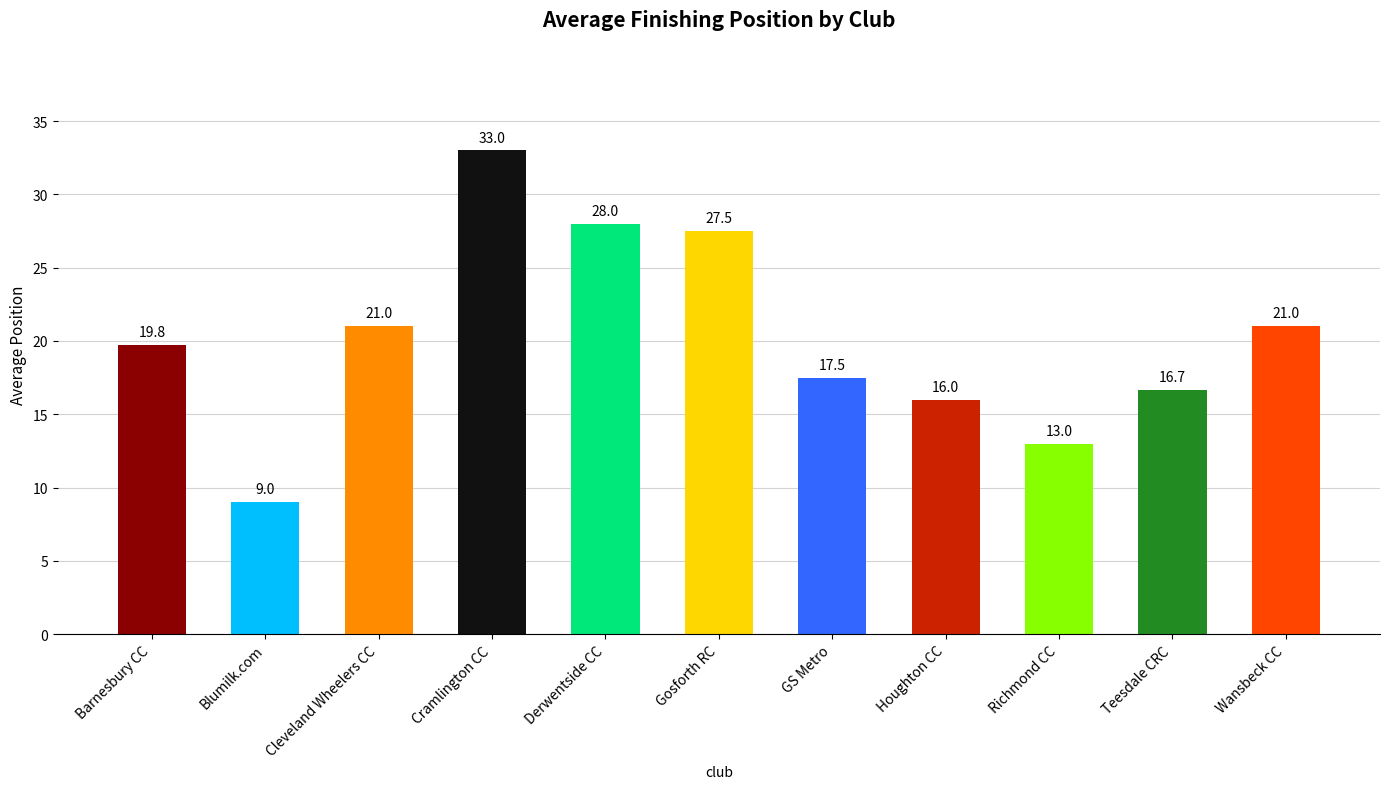

Between GS Metro and Derwentside CC, which is larger?

Derwentside CC